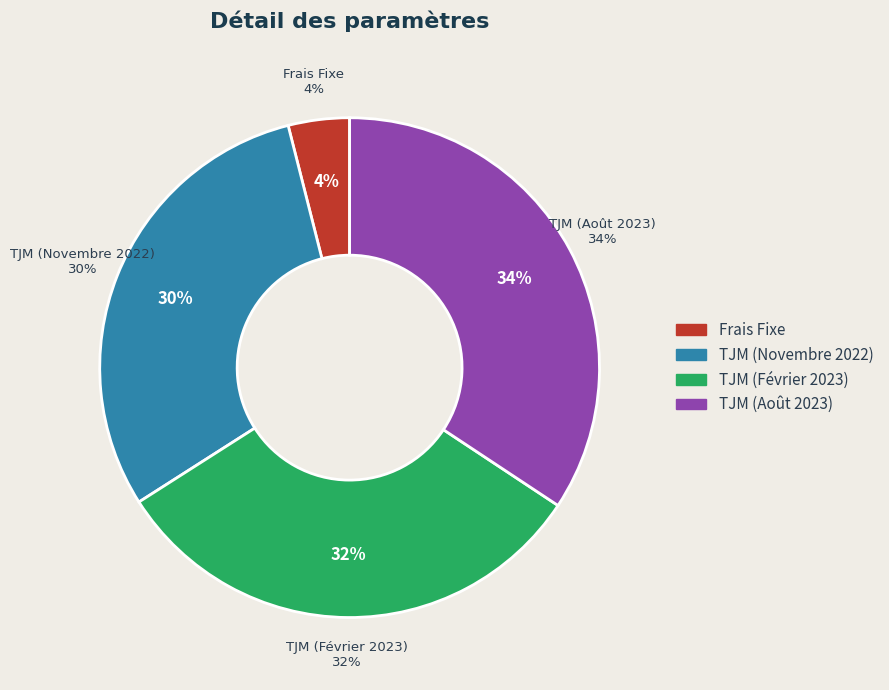

Which slice is the smallest?

Frais Fixe